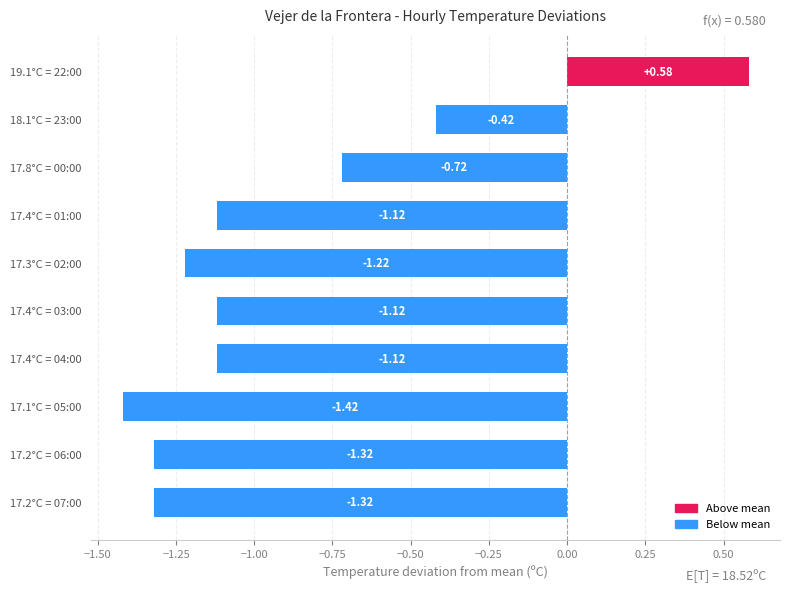

What is the difference between the maximum and second lowest values?

1.9